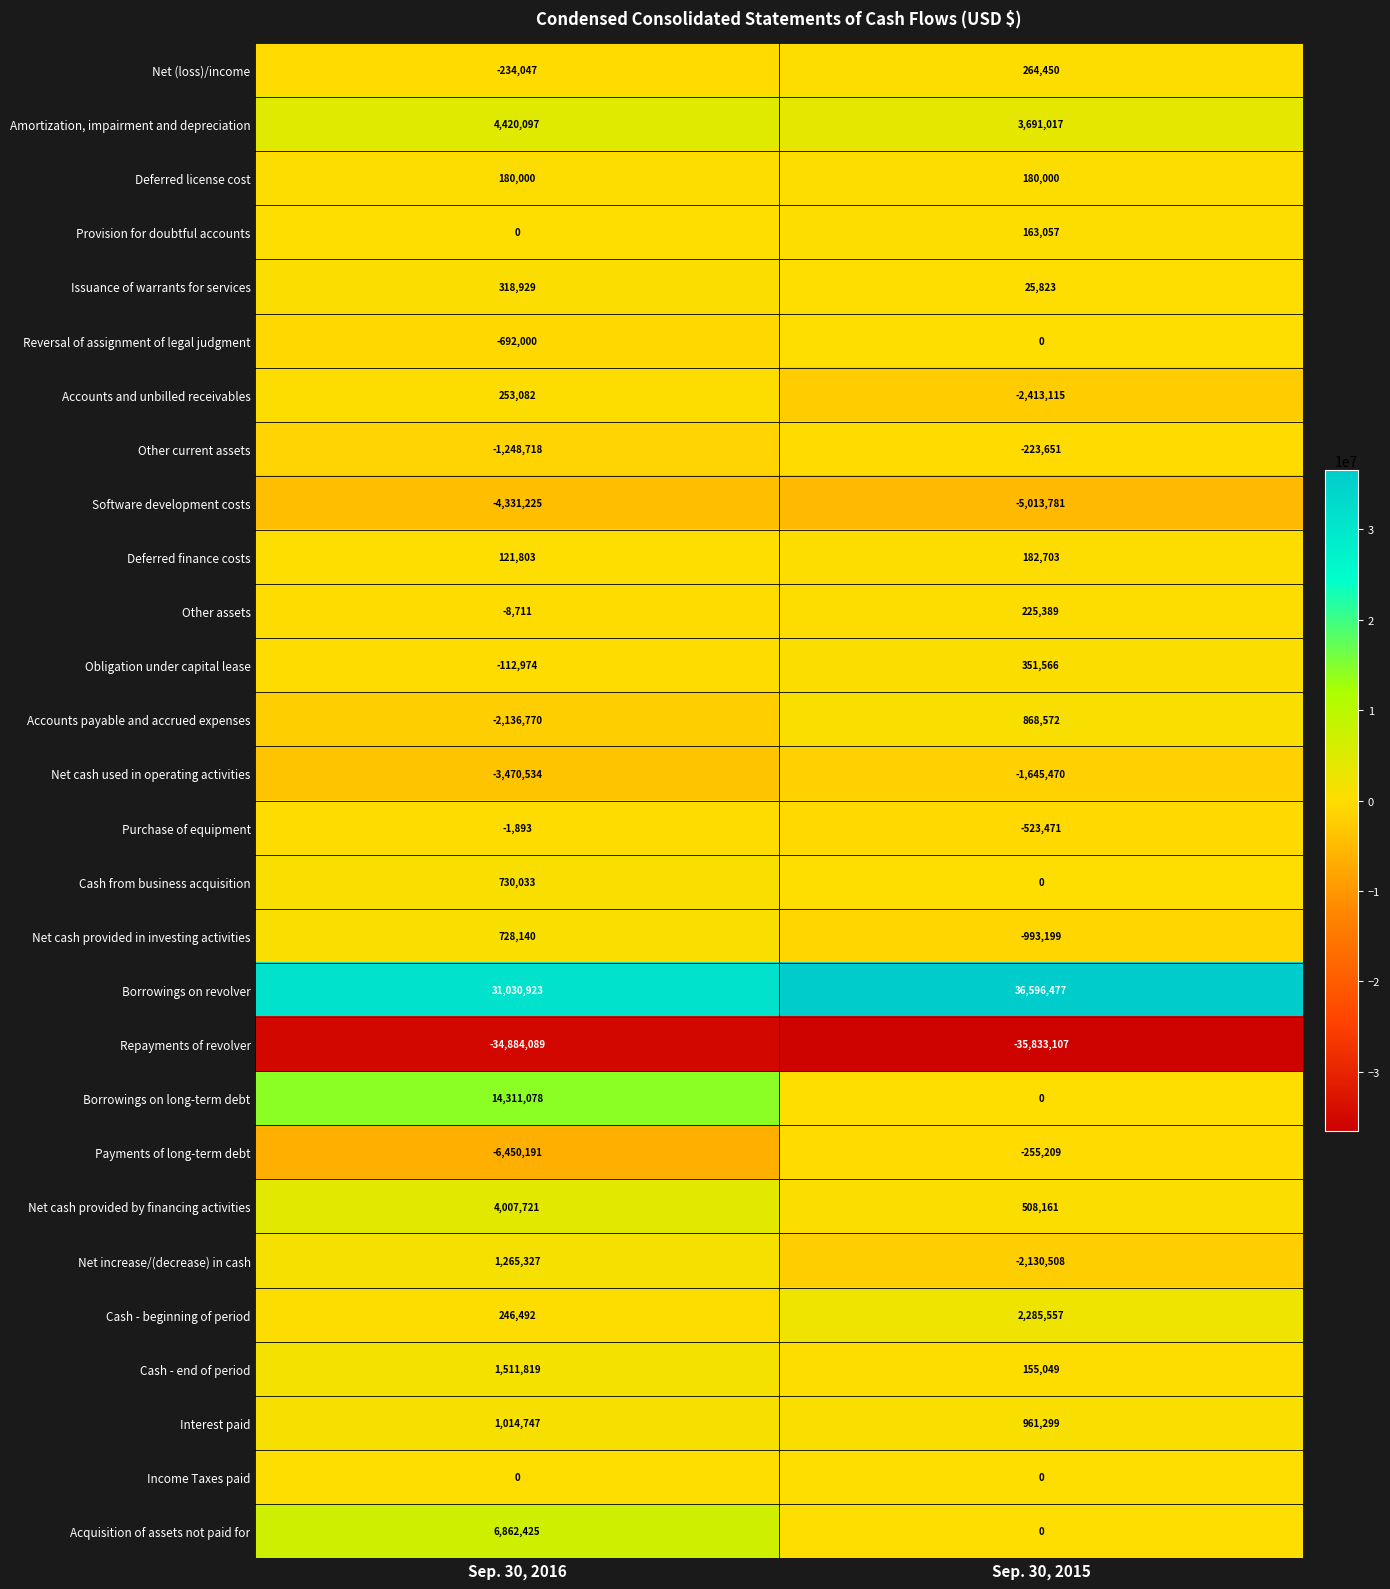

Is it true that Borrowings on revolver equals 9057278 at Sep. 30, 2015?

False